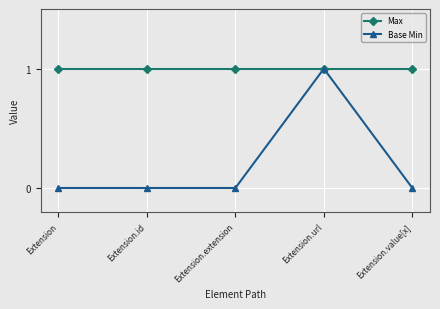

Which series has the largest range (max minus min)?

Base Min